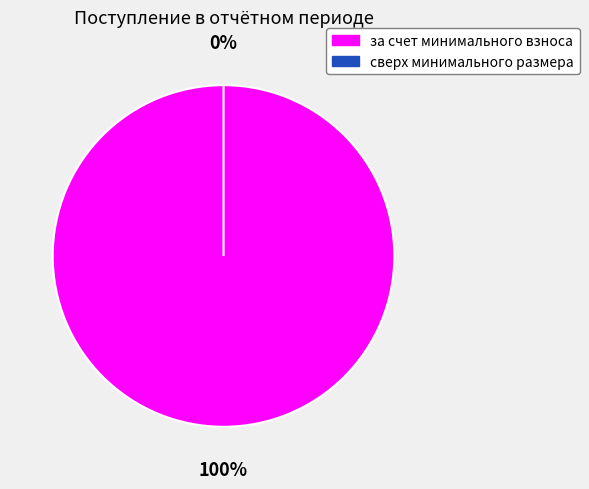

To the nearest percent, what portion does за счет минимального взноса represent?

100%